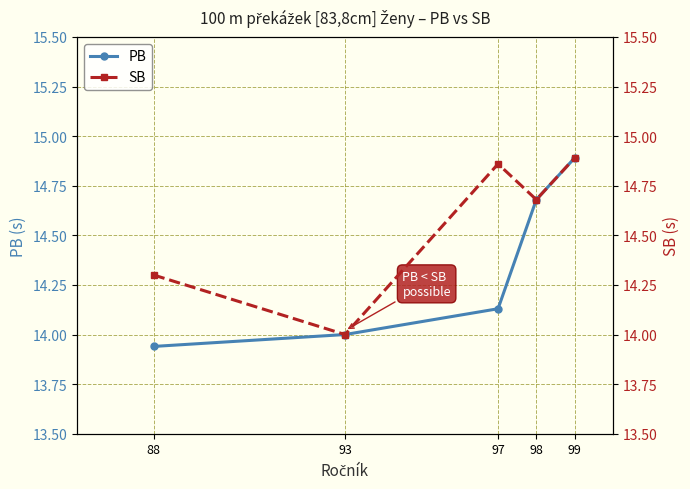

The value of PB at 97 is 14.1. True or false?

True